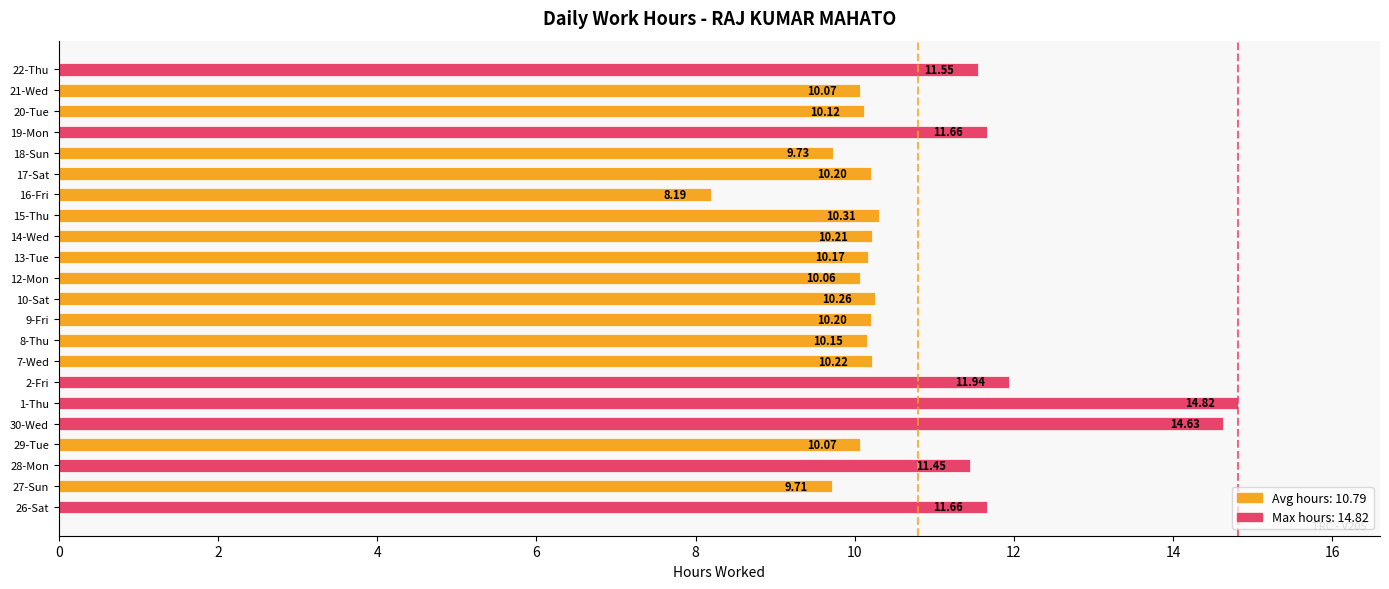

At which category does the chart reach its peak across all series?

1-Thu